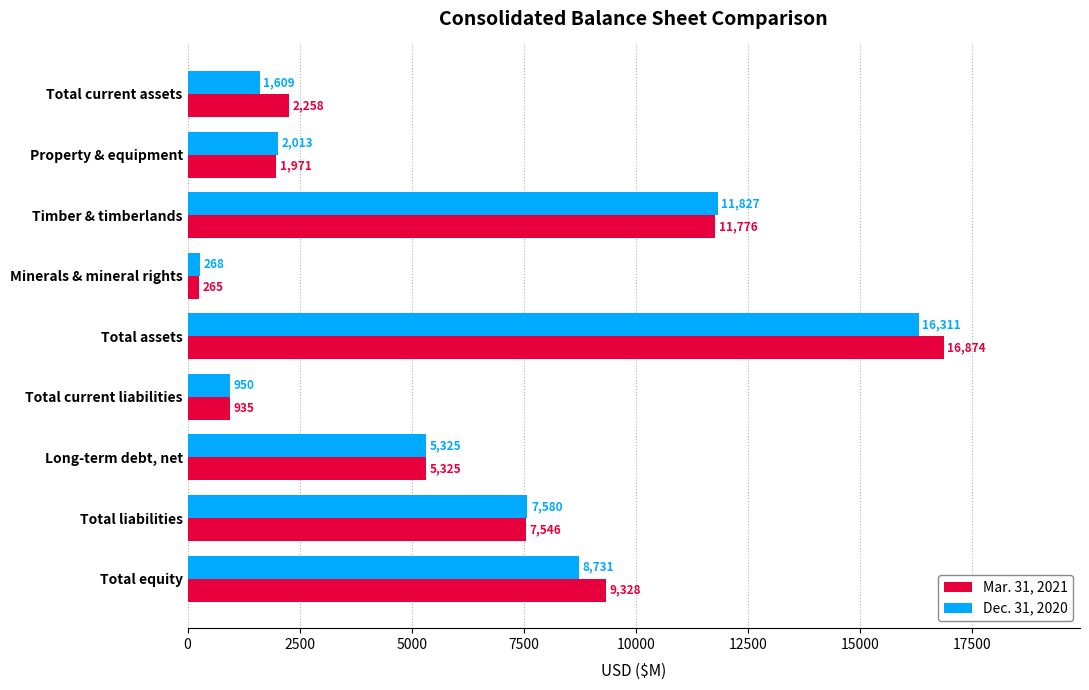

What is the average value of the Dec. 31, 2020 series?

6068